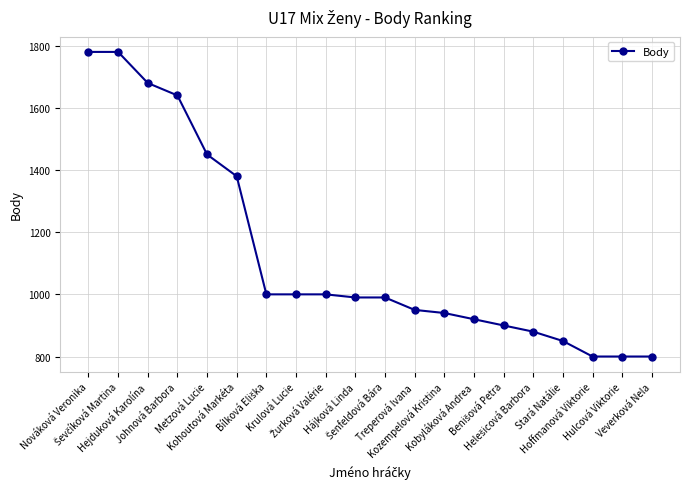

What is the greatest value displayed?

1780